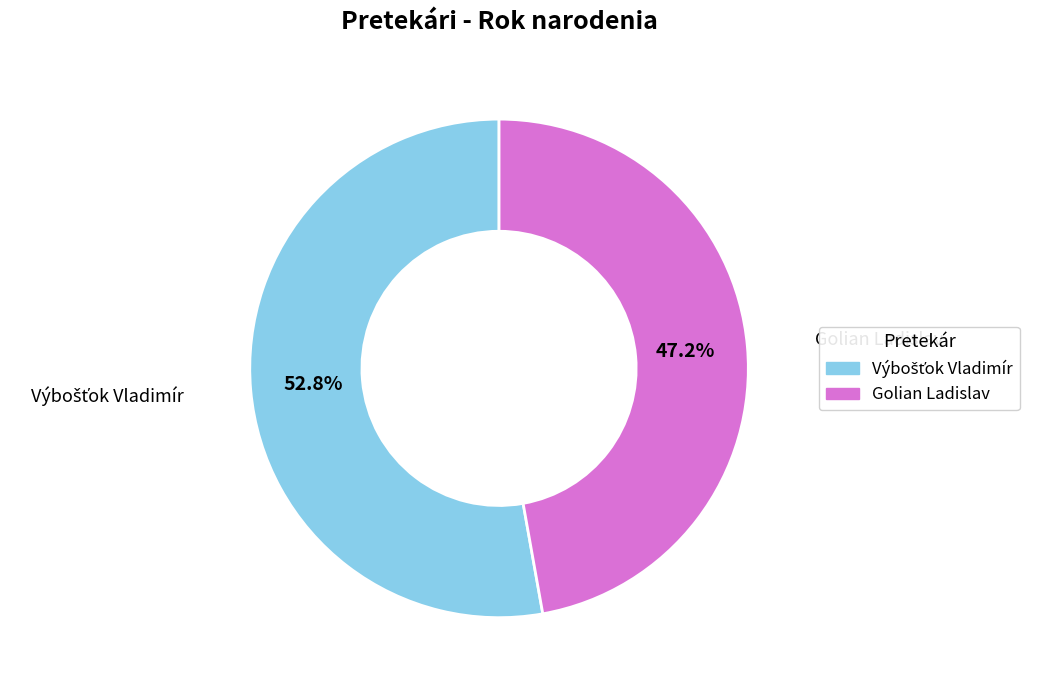

How much of the chart is everything except Golian Ladislav?

52.8%